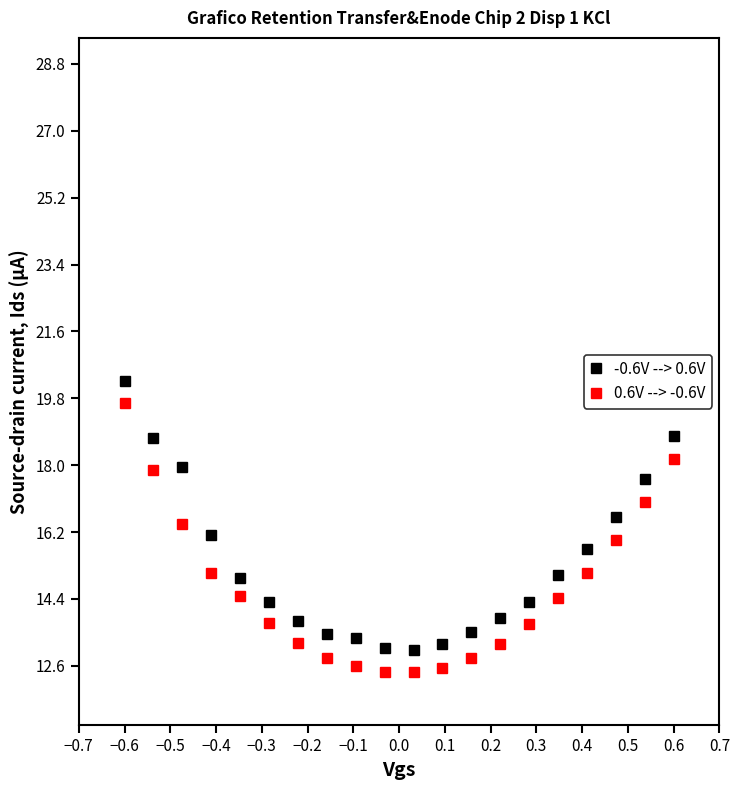

What is the value of the 0.6V --> -0.6V point at the 6th from the left?

13.7